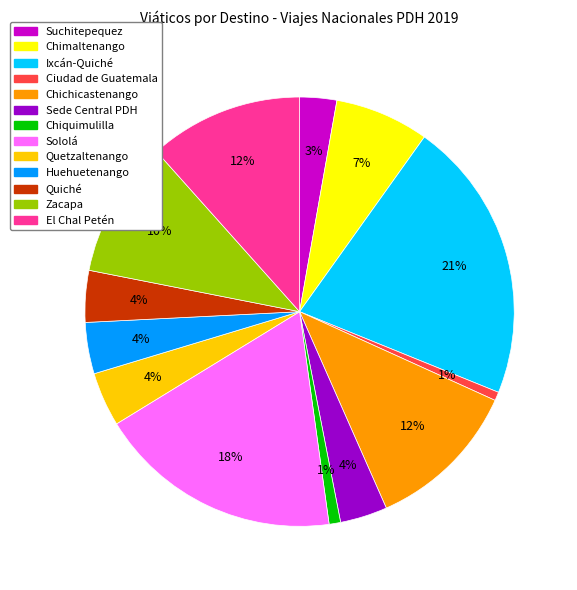

What is the largest slice in the pie chart?

Ixcán-Quiché